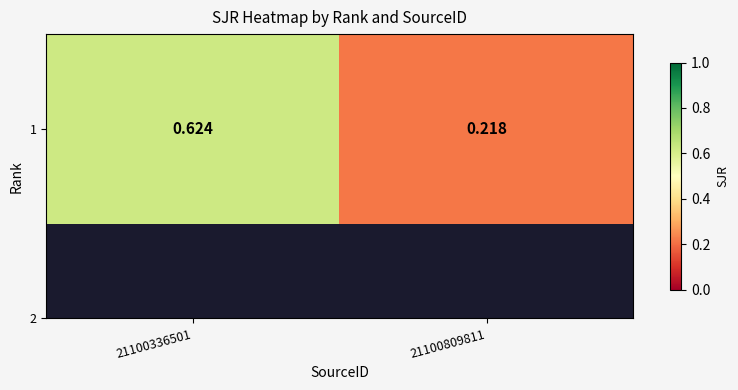

Which has a higher value, 21100809811 or 21100336501?

21100336501